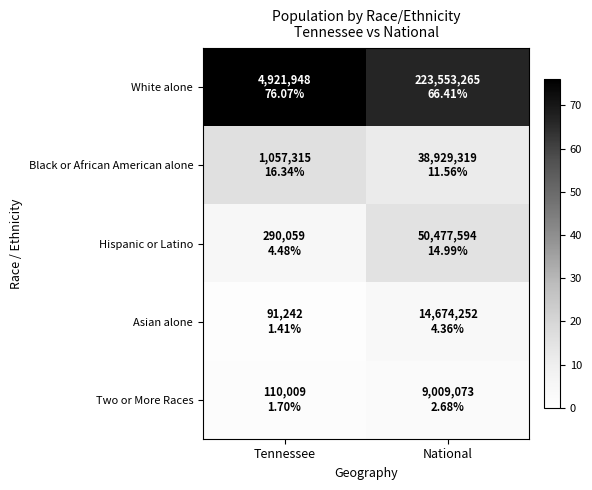

Rank the series at Tennessee from highest to lowest value.

White alone, Black or African American alone, Hispanic or Latino, Two or More Races, Asian alone